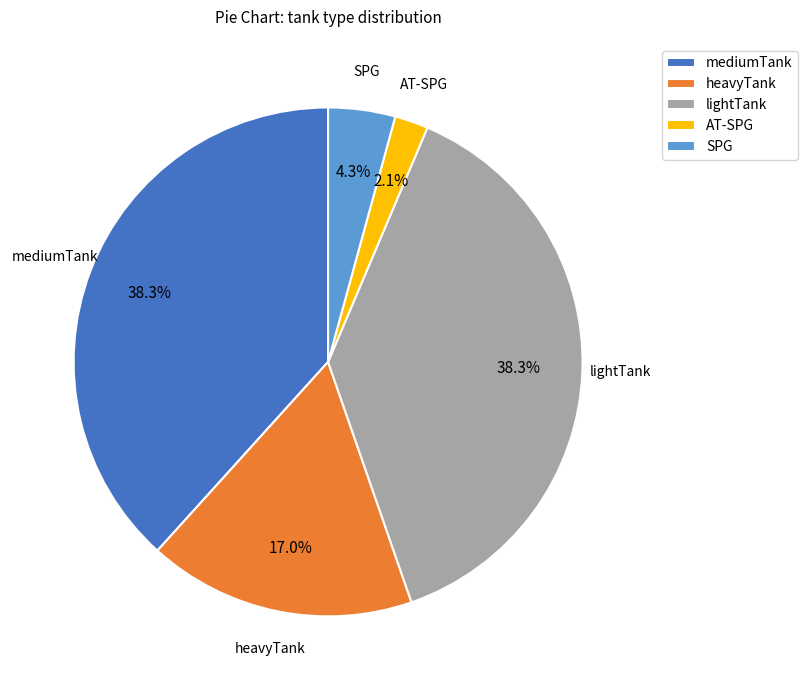

Do lightTank and AT-SPG together represent more than half of the pie?

No